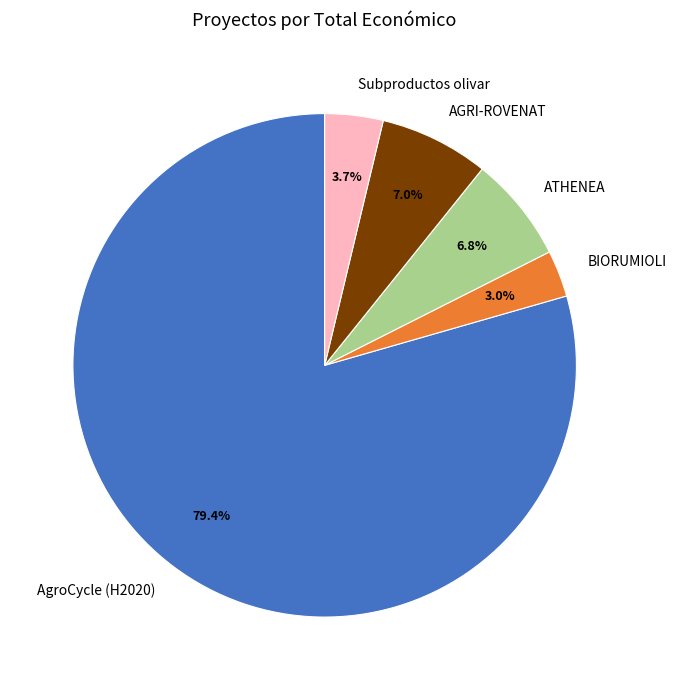

Which slice is the largest?

AgroCycle (H2020)